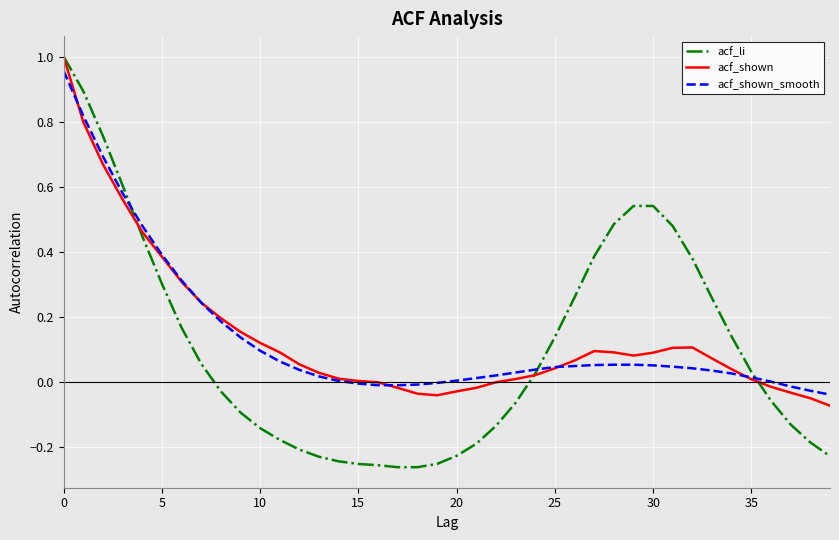

Which series has the widest spread of values?

acf_li